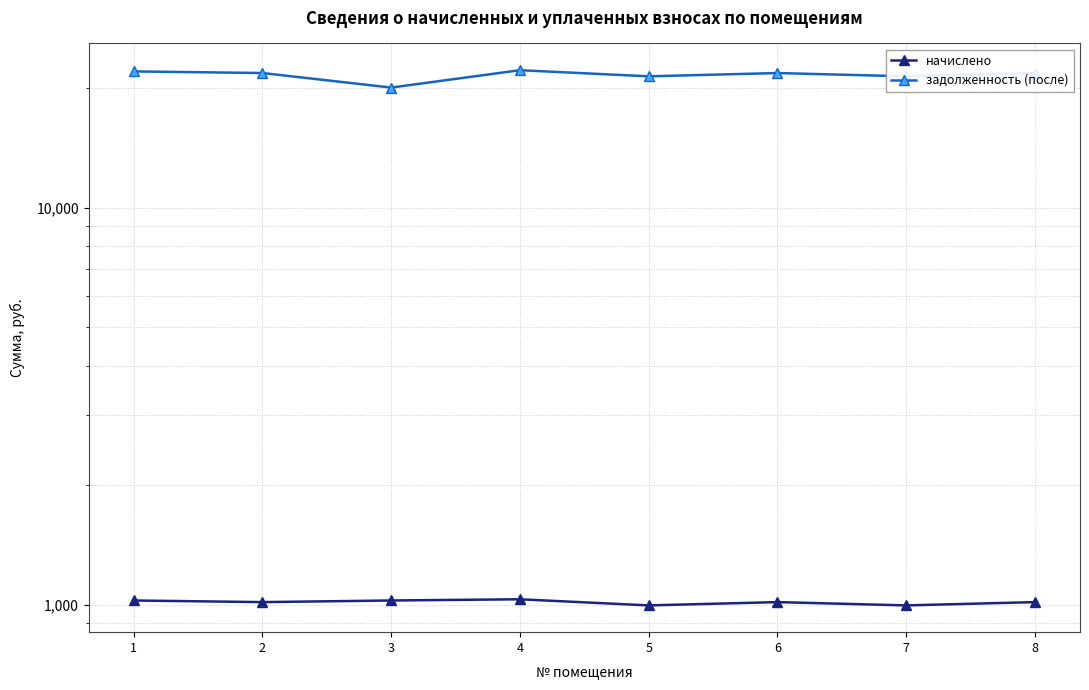

Rank the series by their maximum value, from lowest to highest.

начислено, задолженность (после)